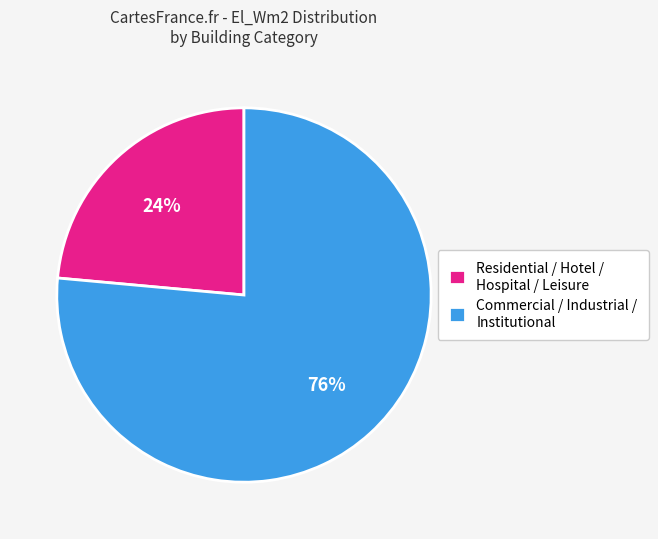

Which slice is the smallest?

Residential / Hotel / Hospital / Leisure